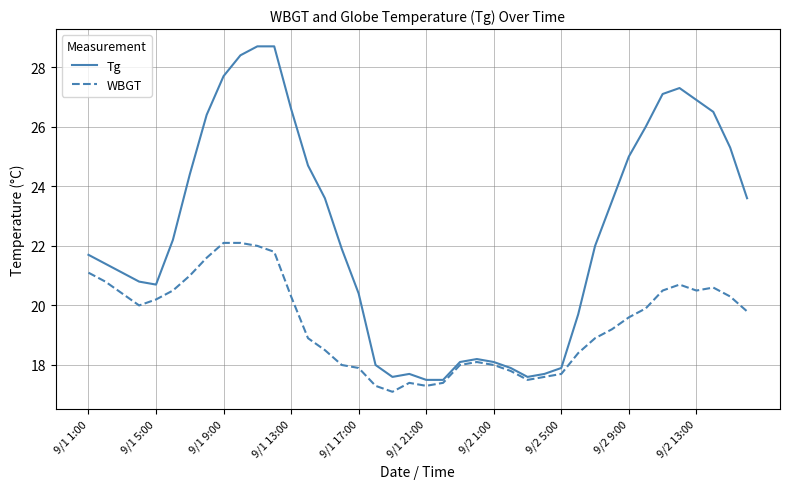

Which series has the widest spread of values?

Tg